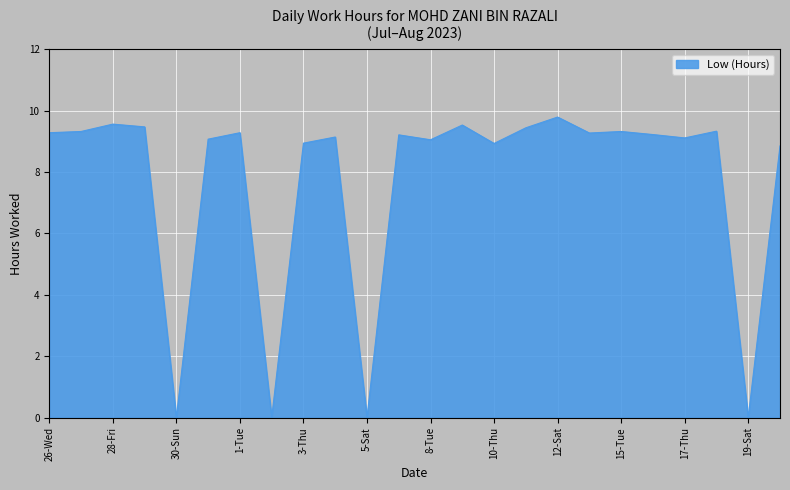

What is the greatest value displayed?

9.8